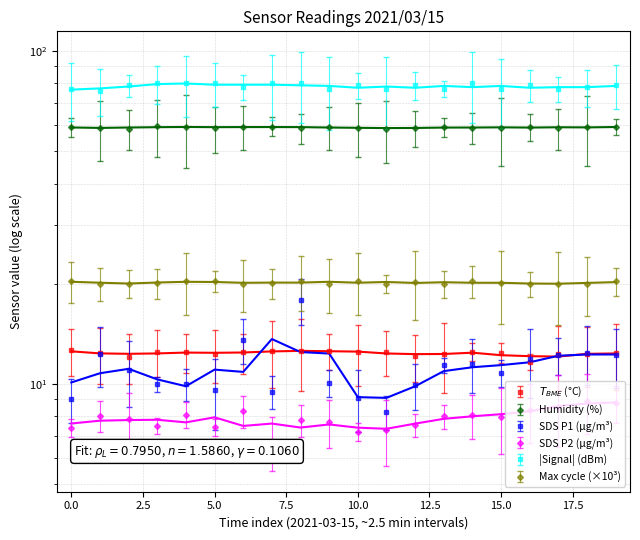

How many lines are shown in the chart?

6